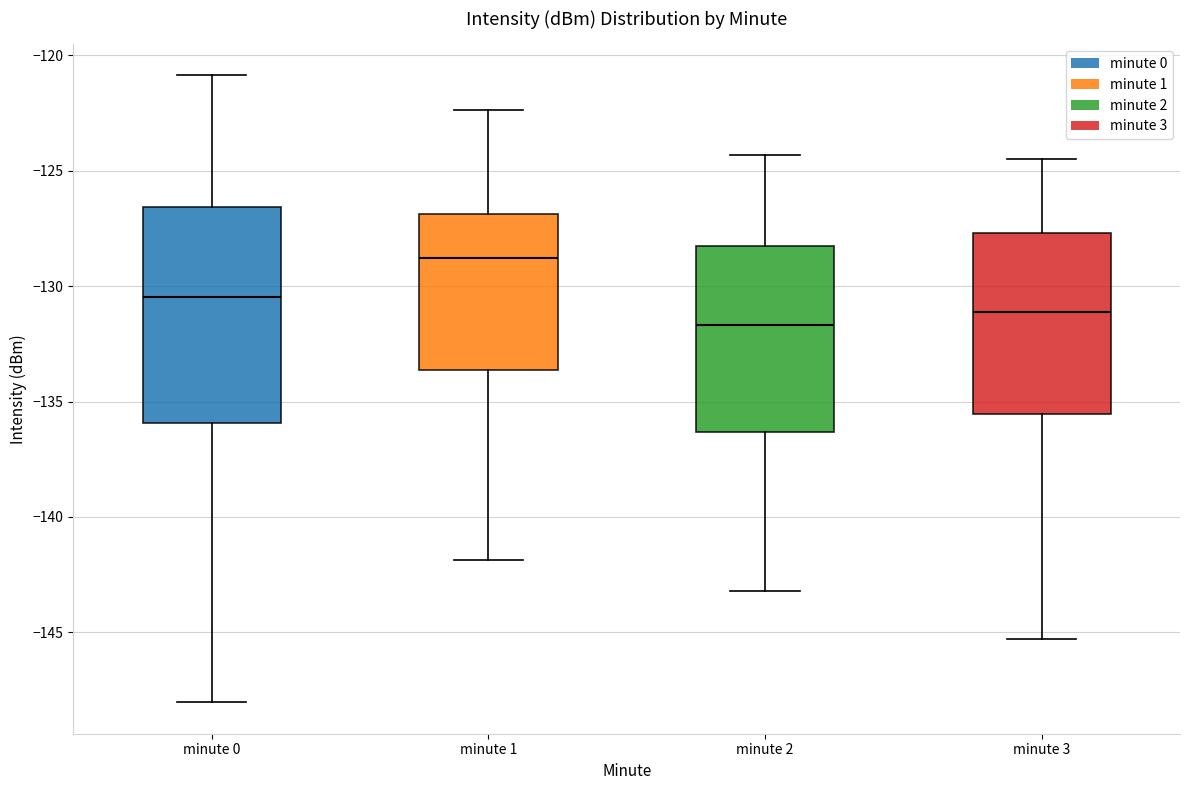

Reading left to right, read every box against the y-axis: the position of its median line, the range the box covers, and the ends of its whiskers. The values are not printed on the chart, so give them approximately, as read against the axis.

minute 0: median -130.5, box -136.0 to -126.5, whiskers -148.0 to -121.0
minute 1: median -129.0, box -133.5 to -127.0, whiskers -142.0 to -122.5
minute 2: median -131.5, box -136.5 to -128.0, whiskers -143.0 to -124.5
minute 3: median -131.0, box -135.5 to -127.5, whiskers -145.5 to -124.5